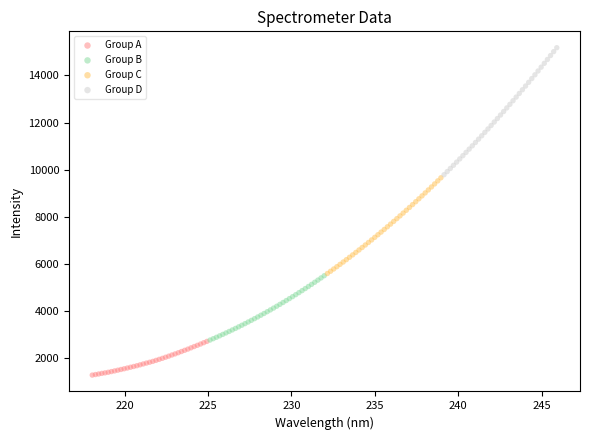

Which series contains the highest Y value?

Group D